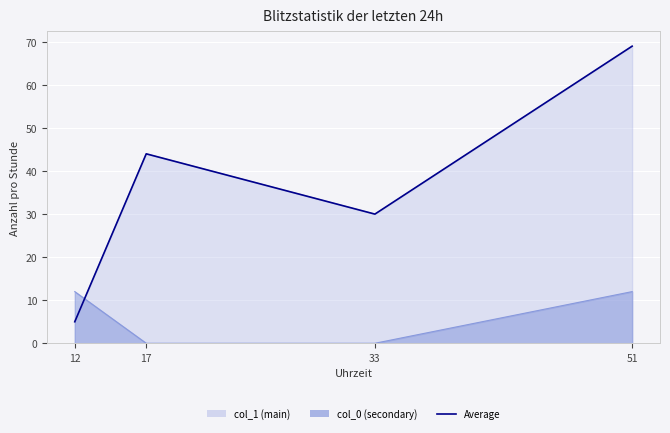

True or false: the data has more than 2 interior local peaks.

False